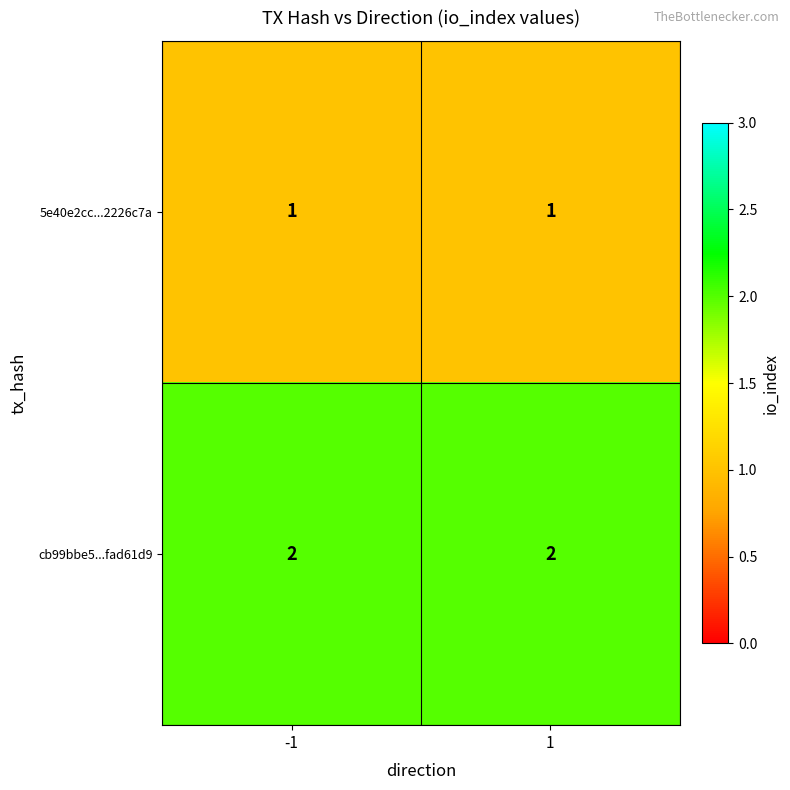

The value of cb99bbe5...fad61d9 at -1 is 1. True or false?

False